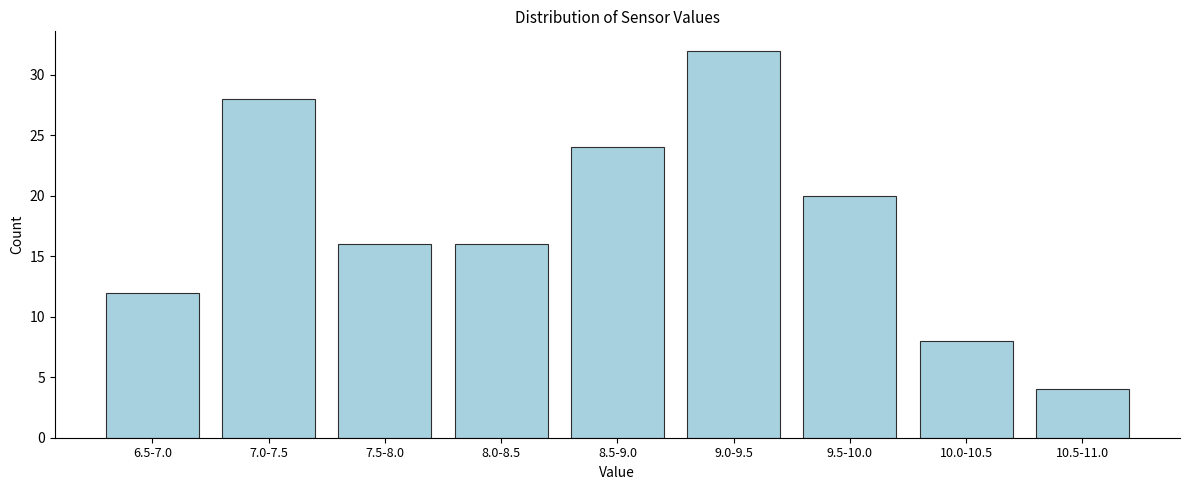

Reading right to left, what are all the values shown in this chart?

10.5-11.0=4	10.0-10.5=8	9.5-10.0=20	9.0-9.5=32	8.5-9.0=24	8.0-8.5=16	7.5-8.0=16	7.0-7.5=28	6.5-7.0=12